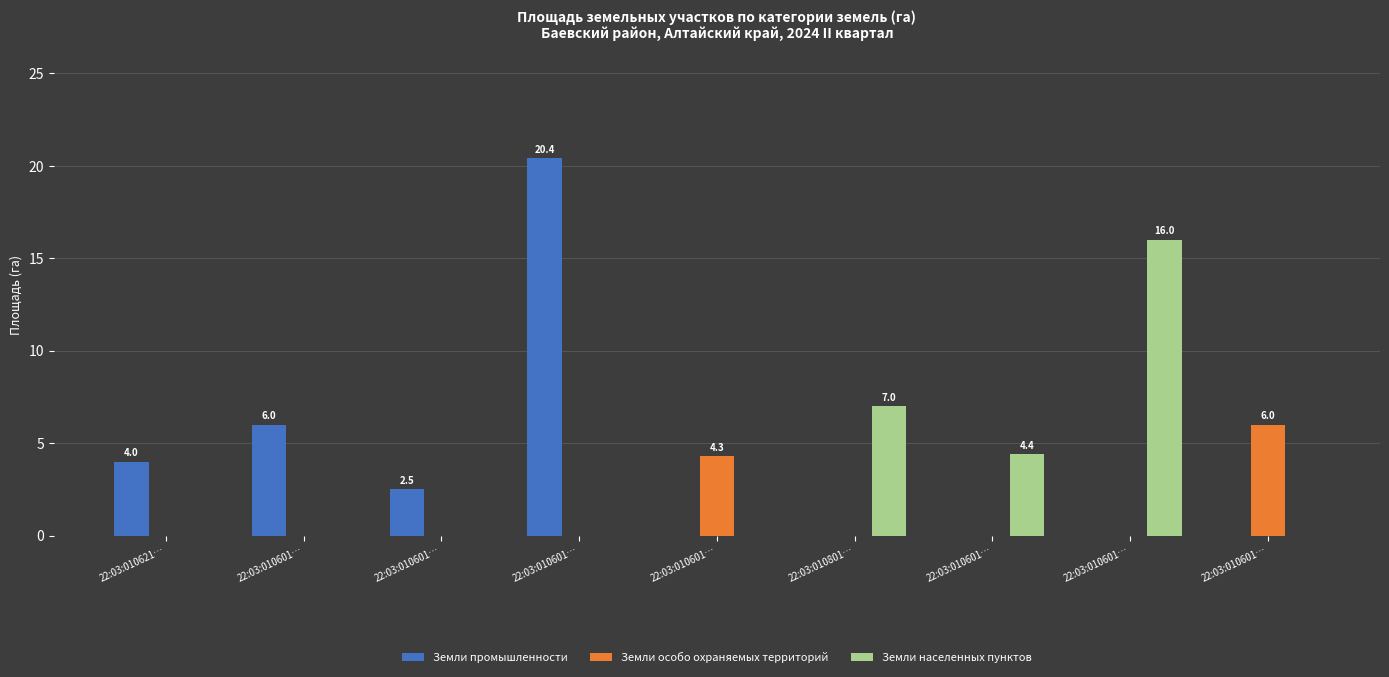

List the series in order of their overall mean, lowest first.

Земли особо охраняемых территорий, Земли населенных пунктов, Земли промышленности